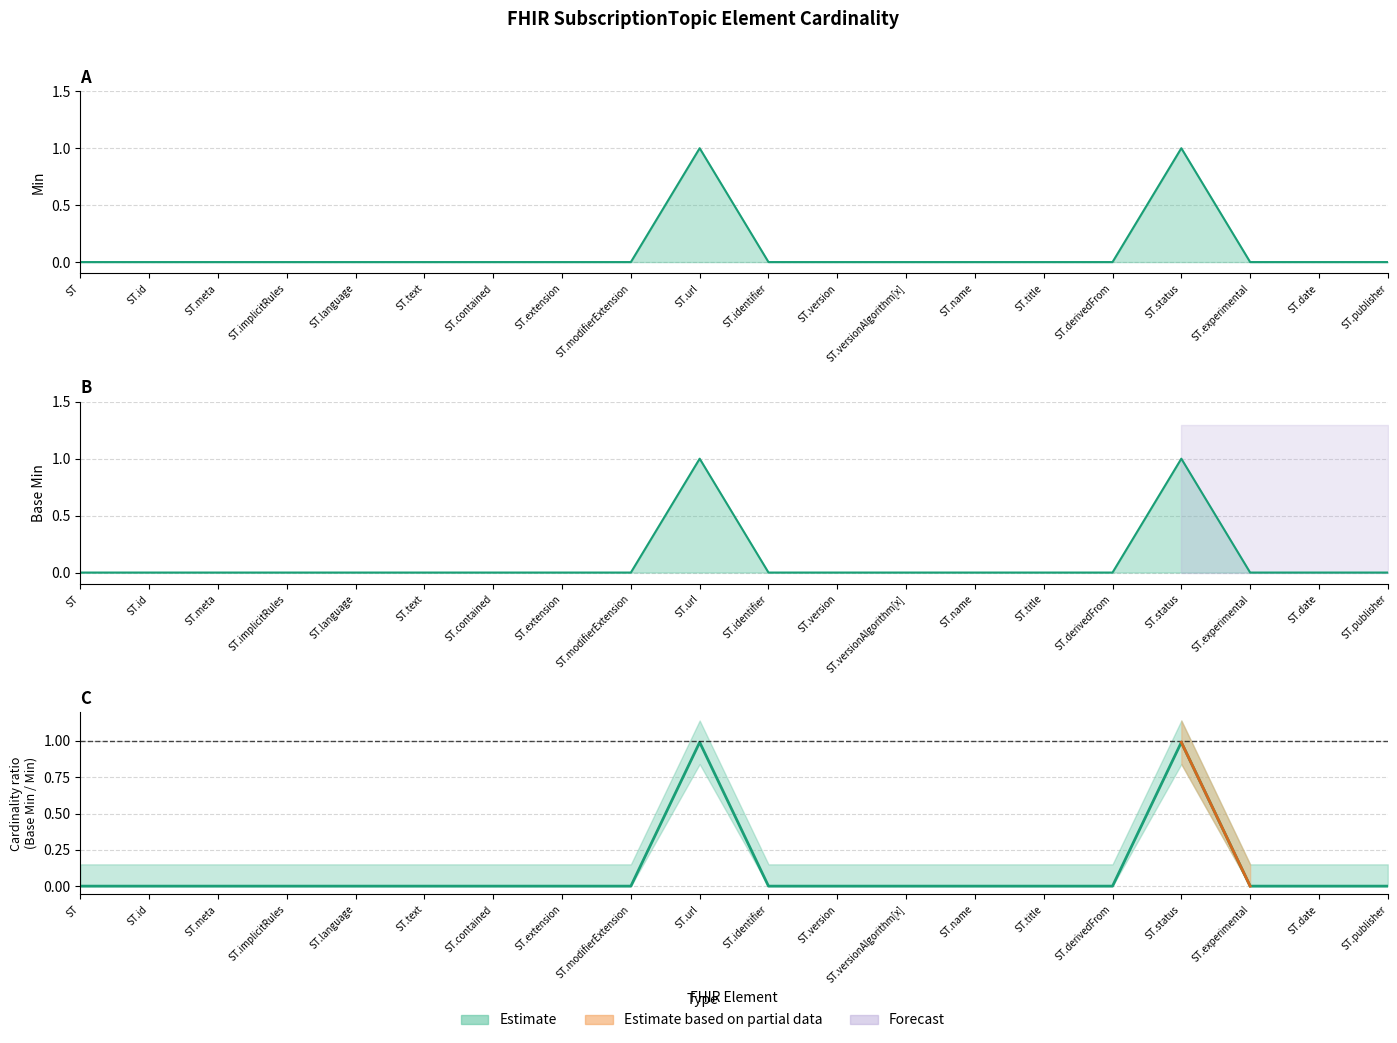

True or false: Base Min and Min intersect in this chart.

False